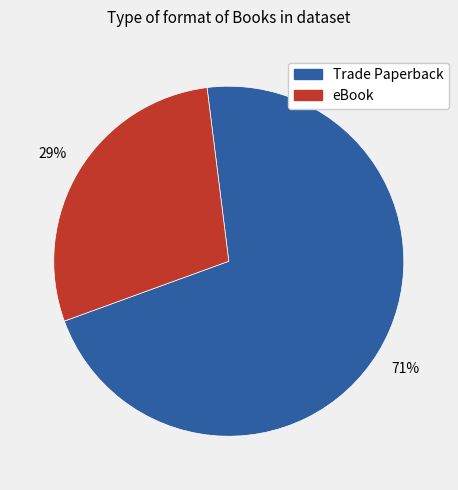

Does Trade Paperback represent more than half of the total?

Yes